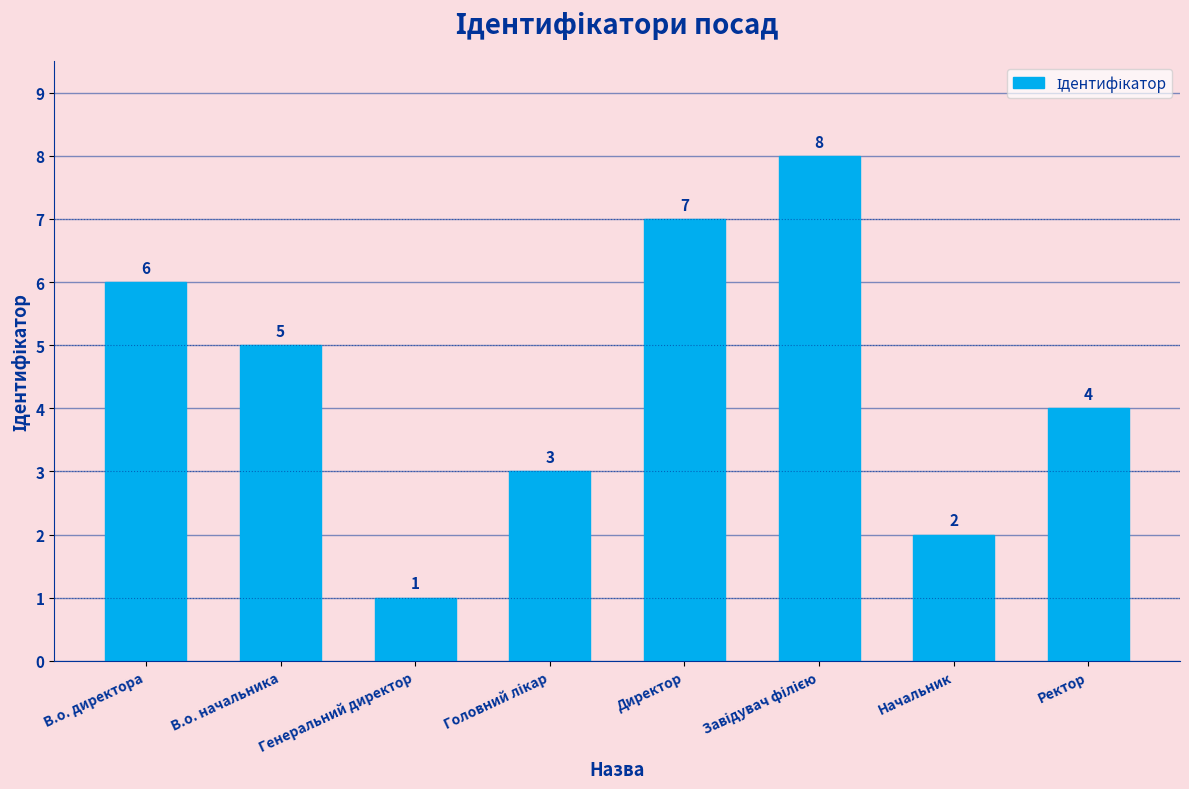

What is the value of the 8th bar from the left?

4